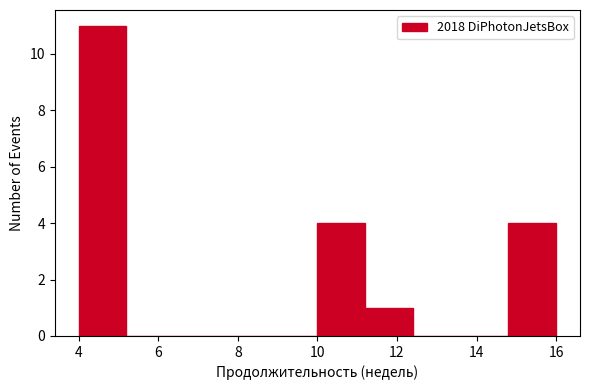

Reading left to right, transcribe this chart: for each bar, give the range it covers on the x-axis and its height. The values are not printed on the chart, so give them approximately, as read against the axis.

4.0 to 5.2: 11
5.2 to 6.4: 0
6.4 to 7.6: 0
7.6 to 8.8: 0
8.8 to 10.0: 0
10.0 to 11.2: 4
11.2 to 12.4: 1
12.4 to 13.6: 0
13.6 to 14.8: 0
14.8 to 16.0: 4